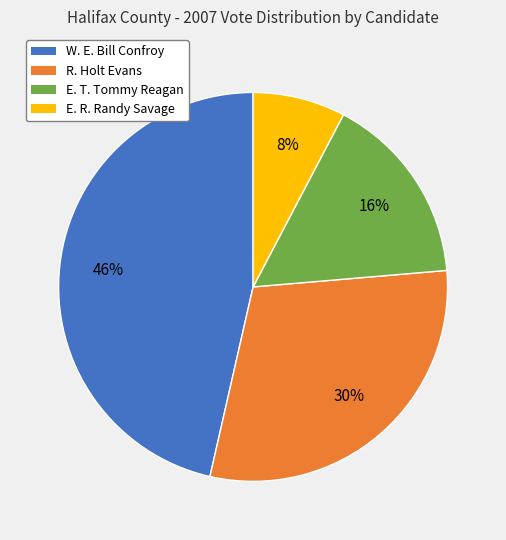

Is it true that W. E. Bill Confroy is 60% of the pie?

False